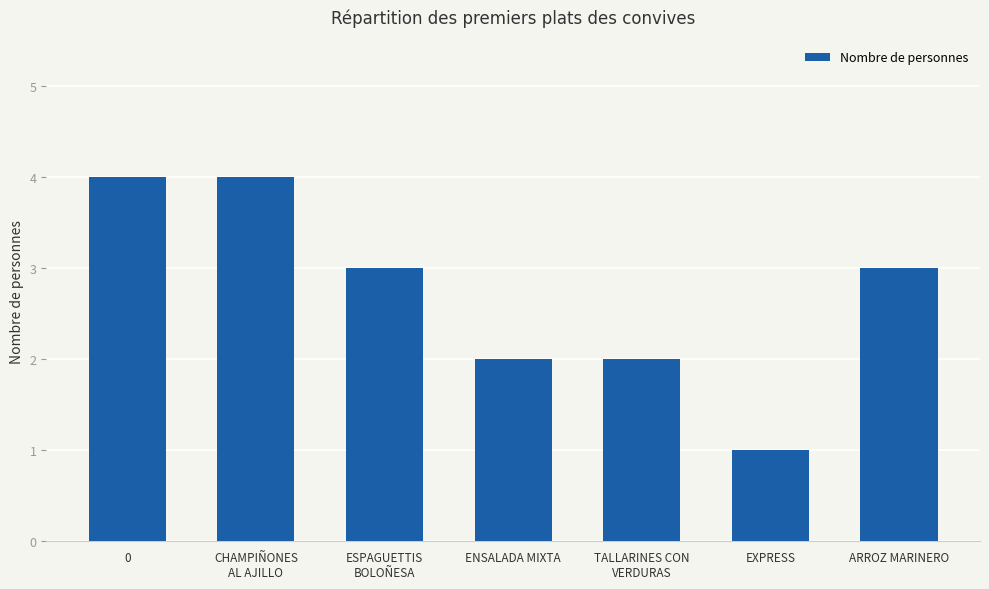

Reading right to left, list all the values displayed in this chart.

ARROZ MARINERO=3	EXPRESS=1	TALLARINES CON
VERDURAS=2	ENSALADA MIXTA=2	ESPAGUETTIS
BOLOÑESA=3	CHAMPIÑONES
AL AJILLO=4	0=4